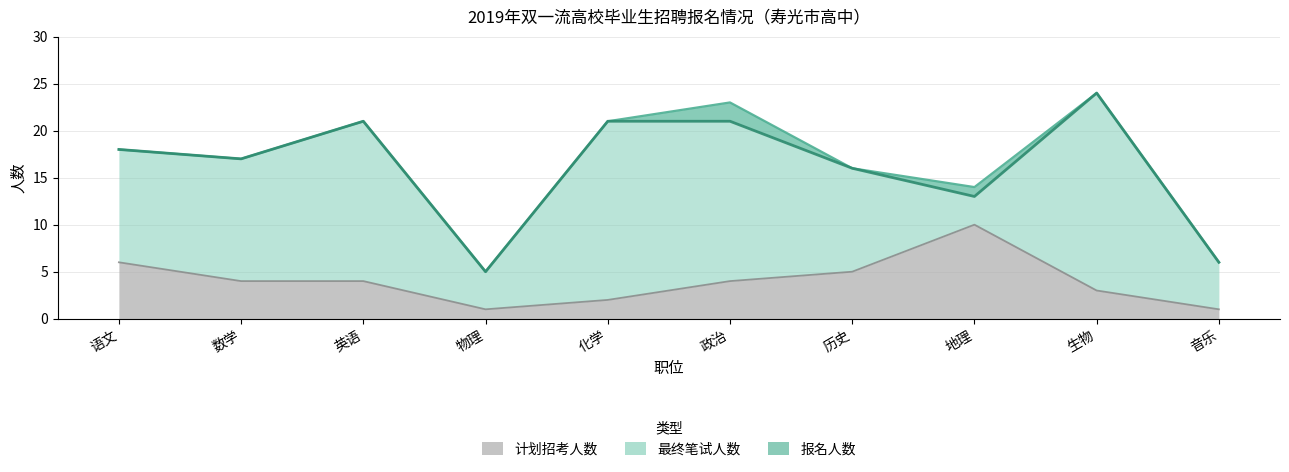

What is the spread (max minus min) of values at 化学?

19